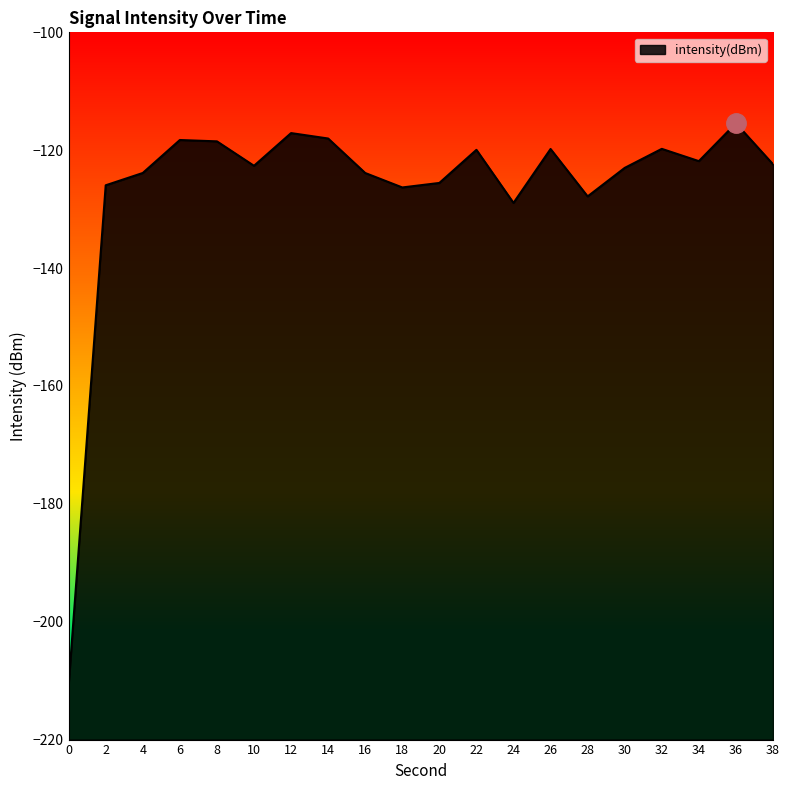

Reading left to right, transcribe all the data shown in this chart.

-210.8	-126.0	-123.9	-118.3	-118.5	-122.6	-117.1	-118.0	-123.9	-126.3	-125.6	-119.9	-128.9	-119.8	-127.8	-123.0	-119.8	-121.9	-115.4	-122.4